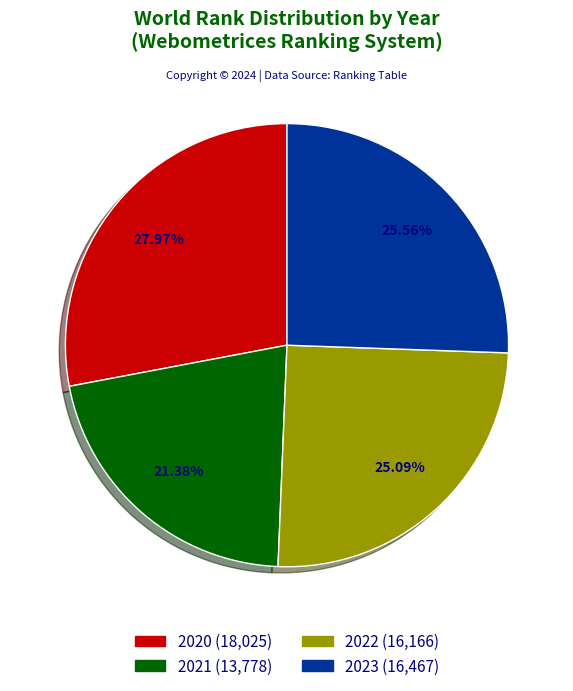

What percentage is NOT represented by 2022?

74.9%